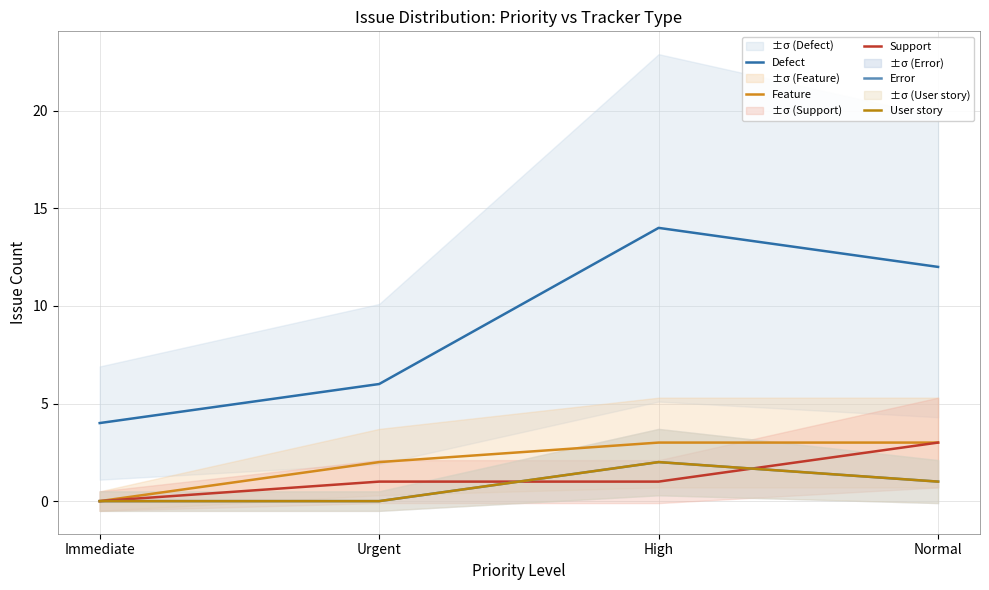

Reading right to left, extract all data points from this chart.

Defect: 12	14	6	4
Feature: 3	3	2	0
Support: 3	1	1	0
Error: 1	2	0	0
User story: 1	2	0	0